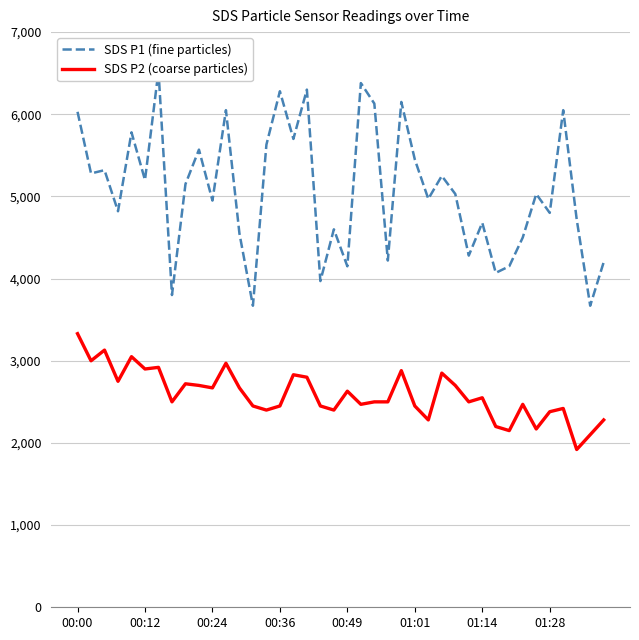

At how many categories does at least one series exceed 2272?

40